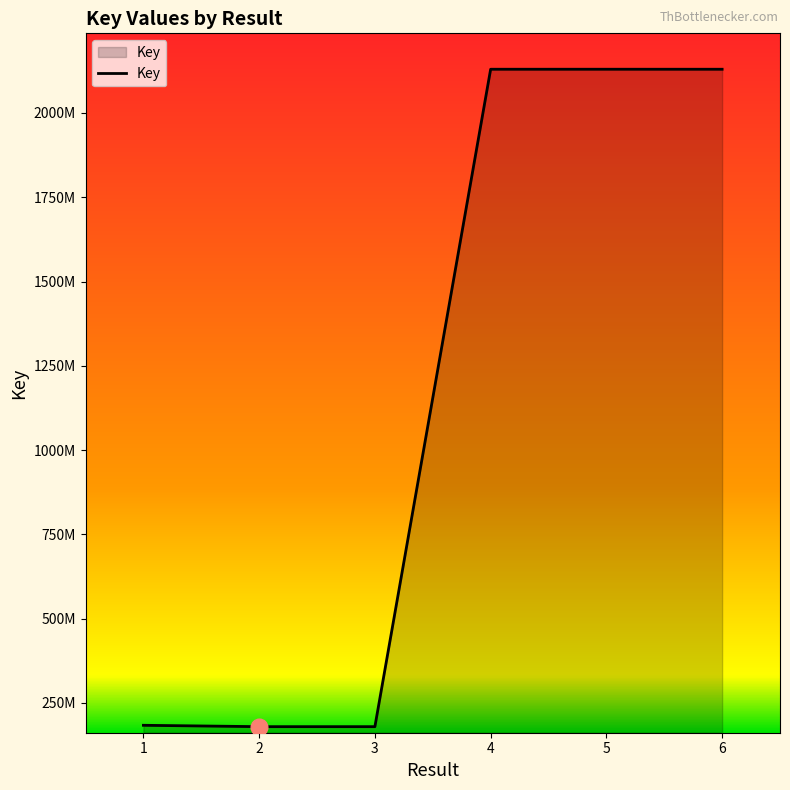

Which label corresponds to the largest value in the chart?

5